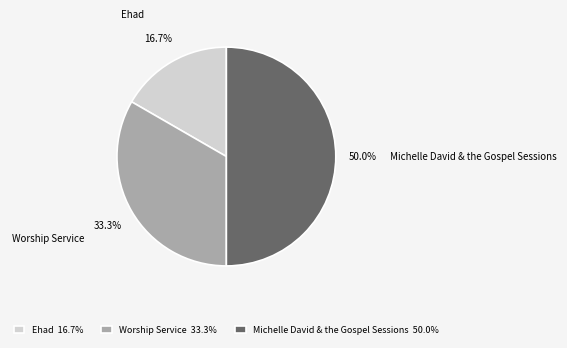

Rank the categories by value from lowest to highest.

Ehad, Worship Service, Michelle David & the Gospel Sessions